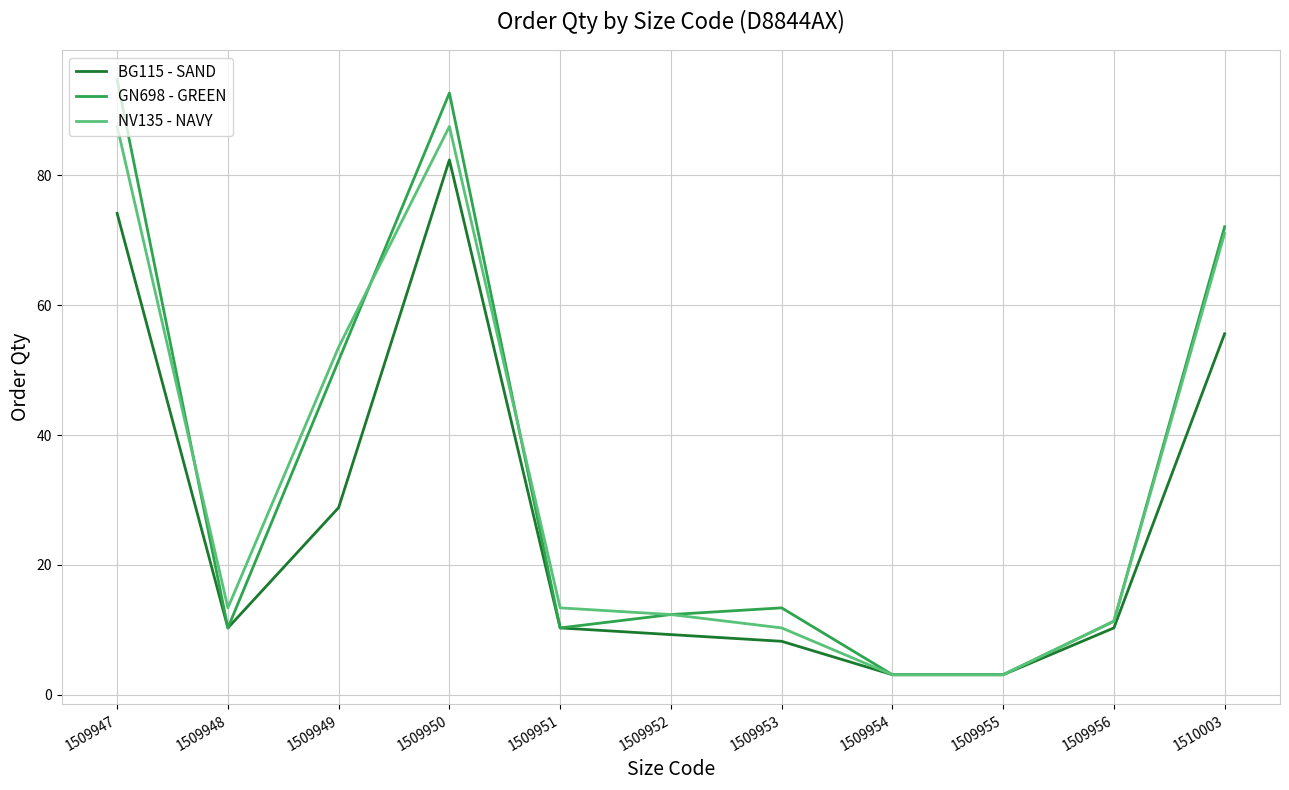

What is the sum of the NV135 - NAVY values at 1509954 and 1509948?

16.5